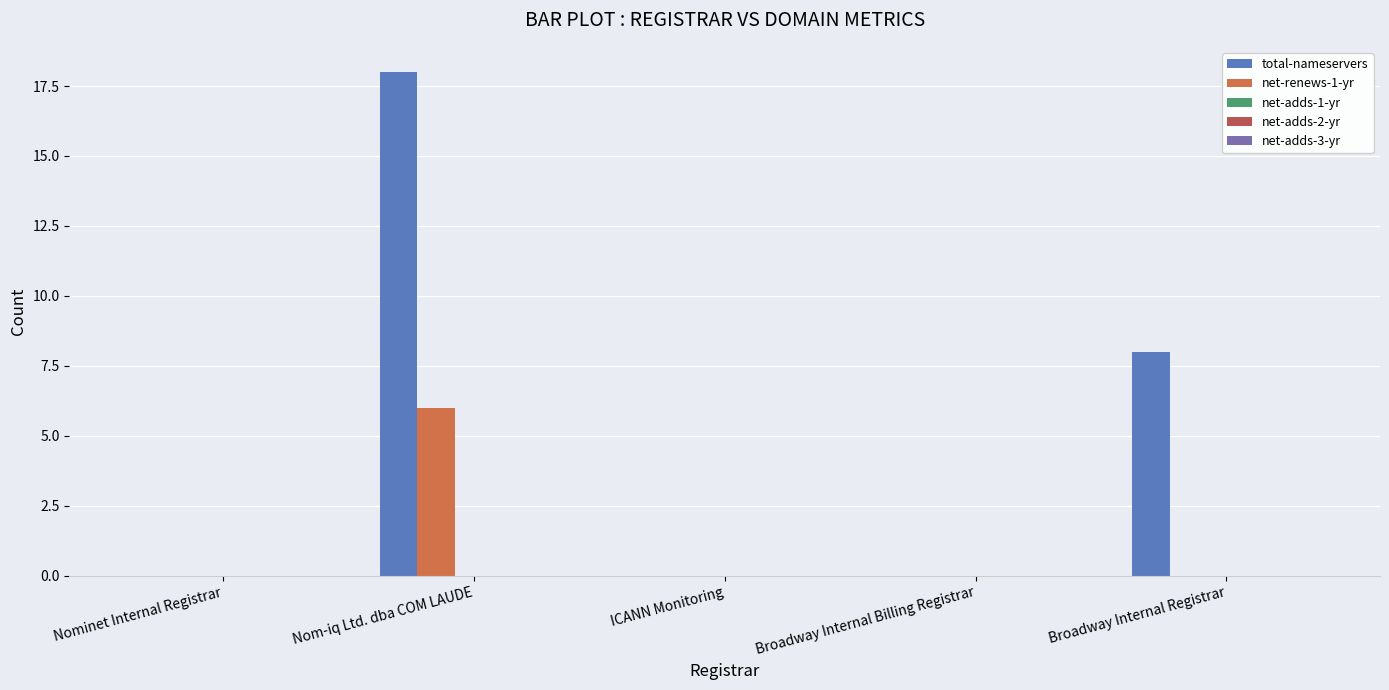

How many groups of bars are there?

5